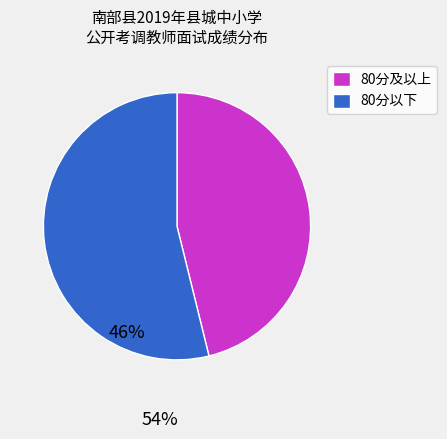

Which category has the biggest portion of the pie?

80分以下